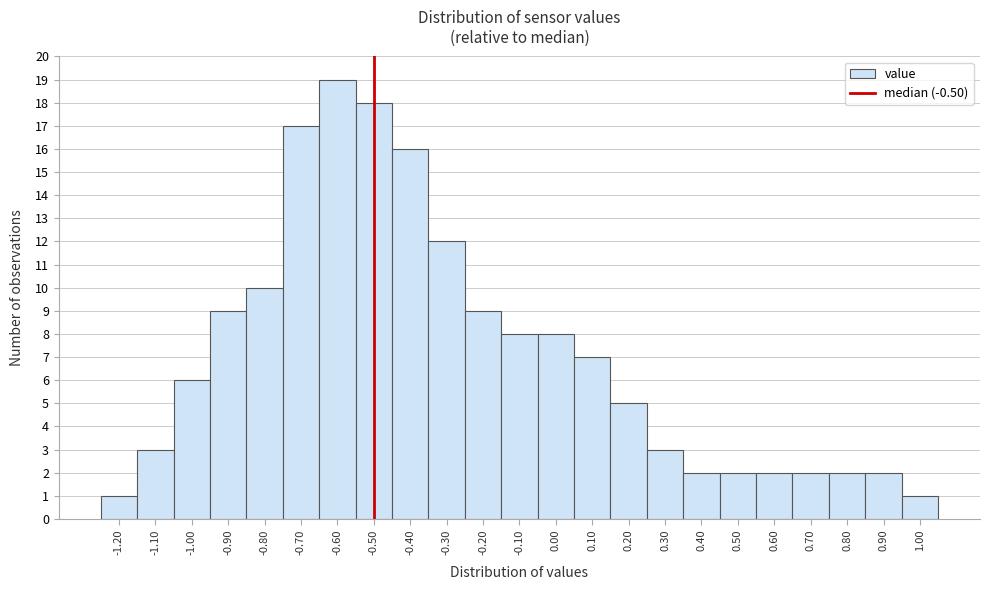

What is the height of the bar covering -0.35 to -0.25 on the x-axis? The values are not printed on the chart, so give them approximately, as read against the axis.

12